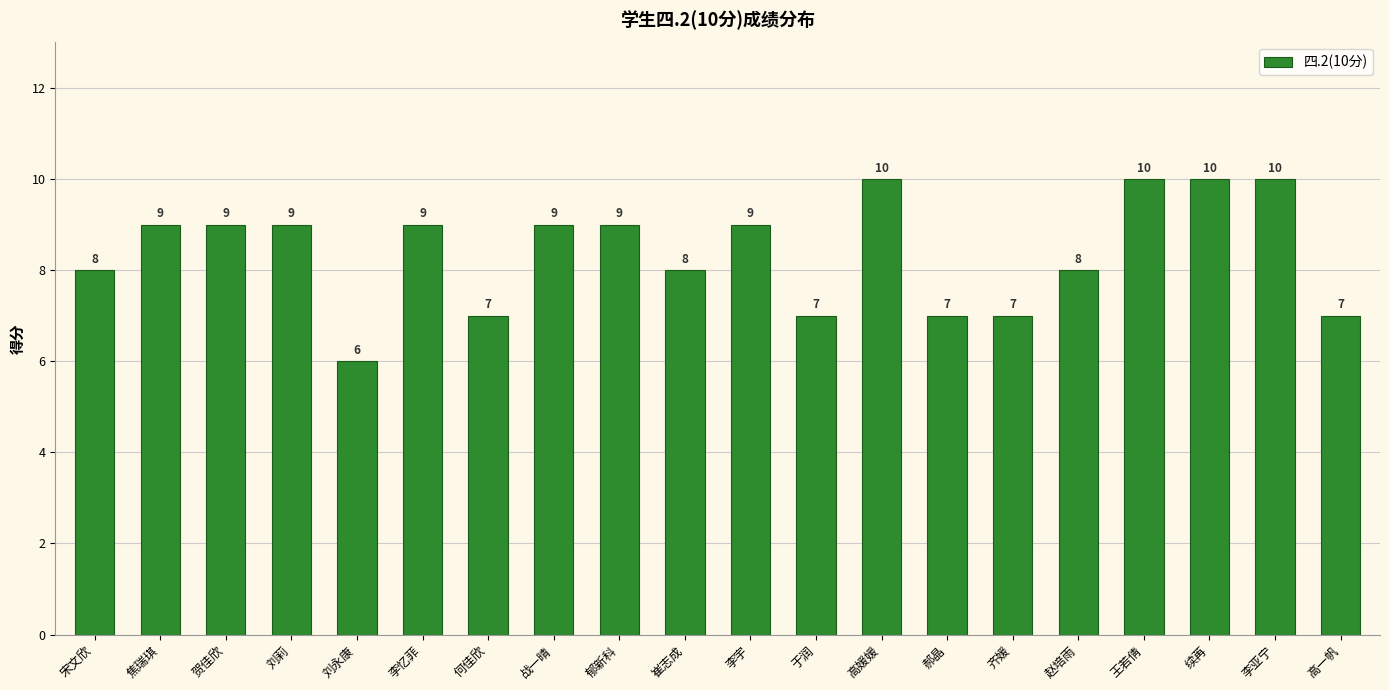

What is the change in value from 宋文欣 to 于润?

-1